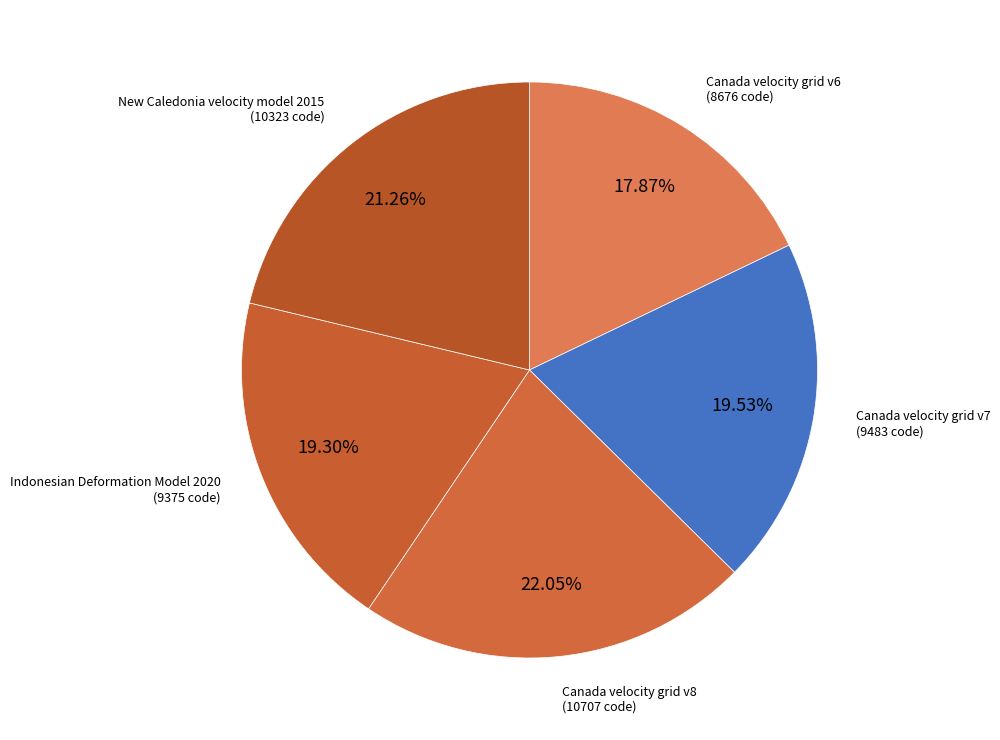

Does any single category account for the majority?

No